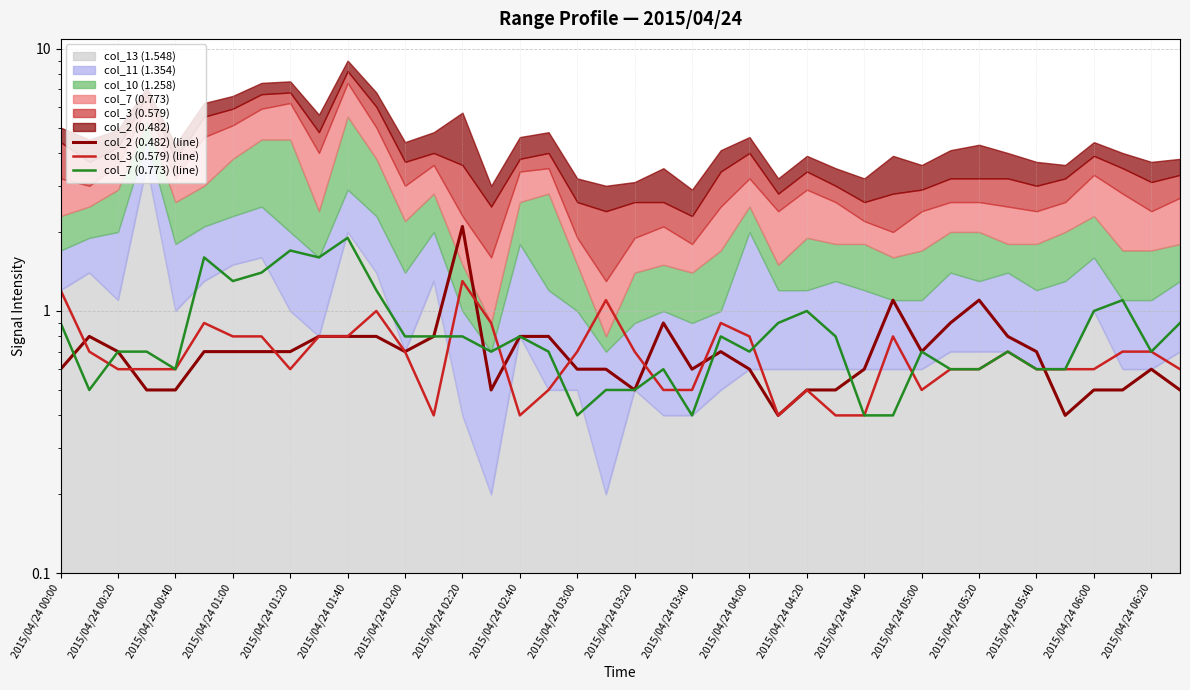

What is the difference between the second highest and second lowest values in the col_2 (0.482) (line) series?

0.7